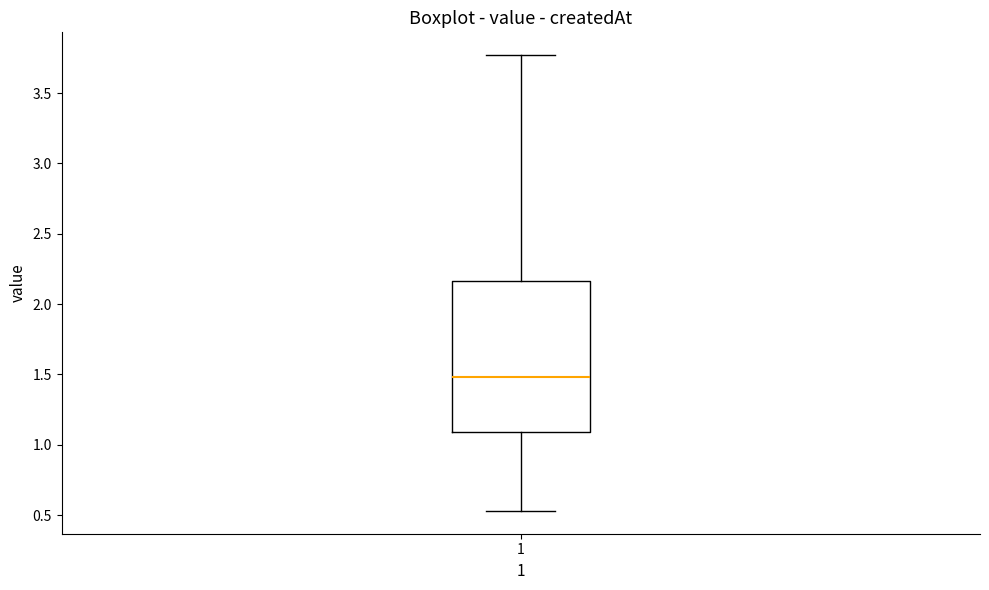

Read this box plot against the y-axis: the position of the median line, the range covered by the box, and the ends of both whiskers. The values are not printed on the chart, so give them approximately, as read against the axis.

median 1.50, box 1.10 to 2.15, whiskers 0.55 to 3.75